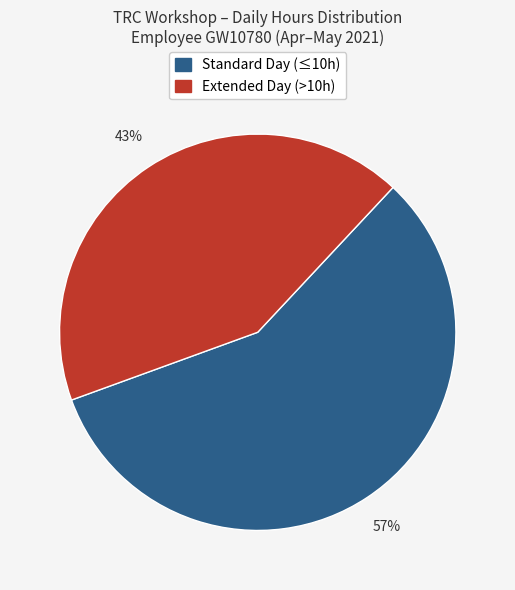

To the nearest percent, what is the average slice percentage?

50%